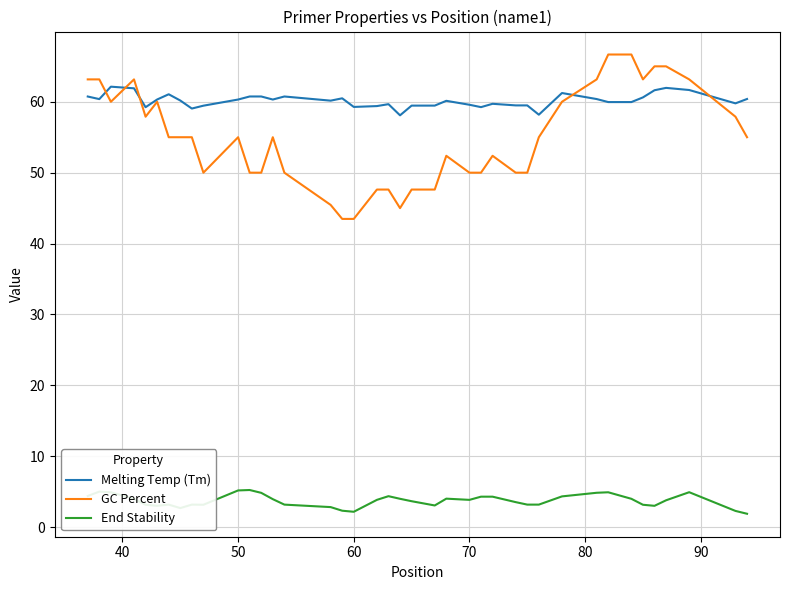

List the series in order of their peak value, lowest first.

End Stability, Melting Temp (Tm), GC Percent